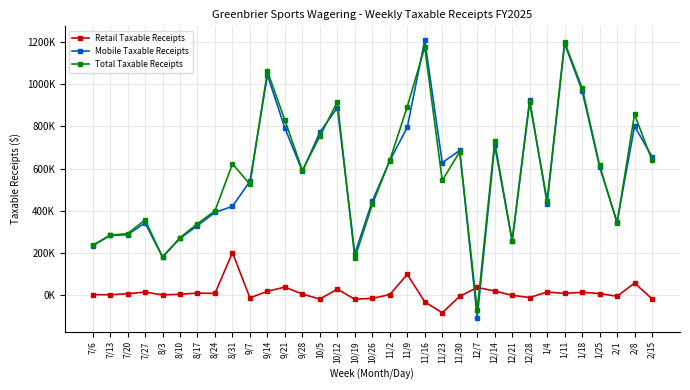

What are all the series names shown in the legend?

Retail Taxable Receipts, Mobile Taxable Receipts, Total Taxable Receipts